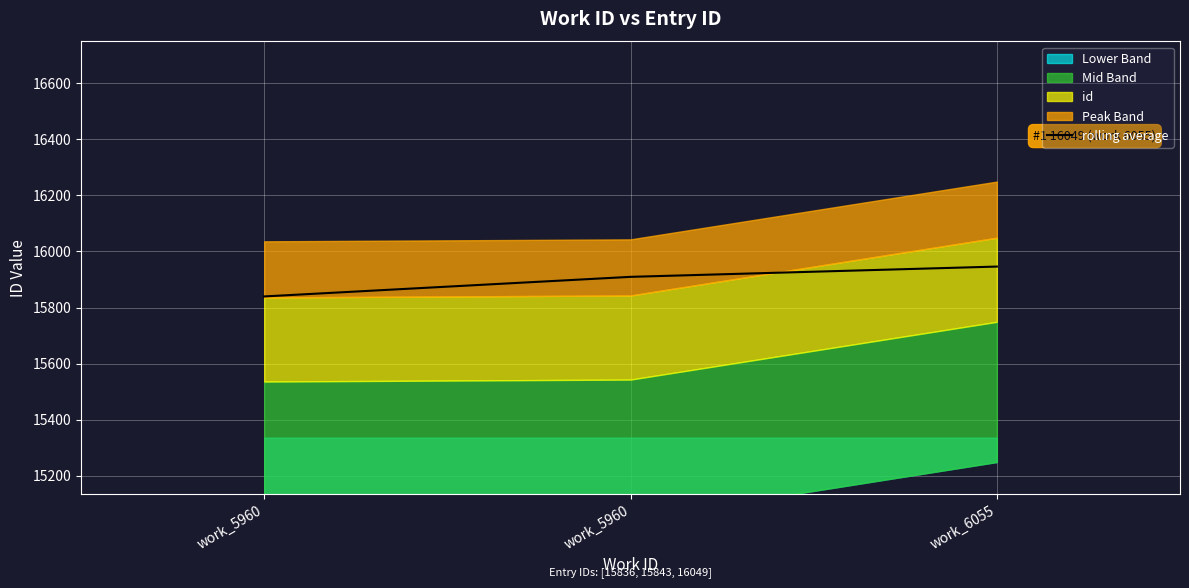

Where is the data nearest to the value 15892?

work_5960